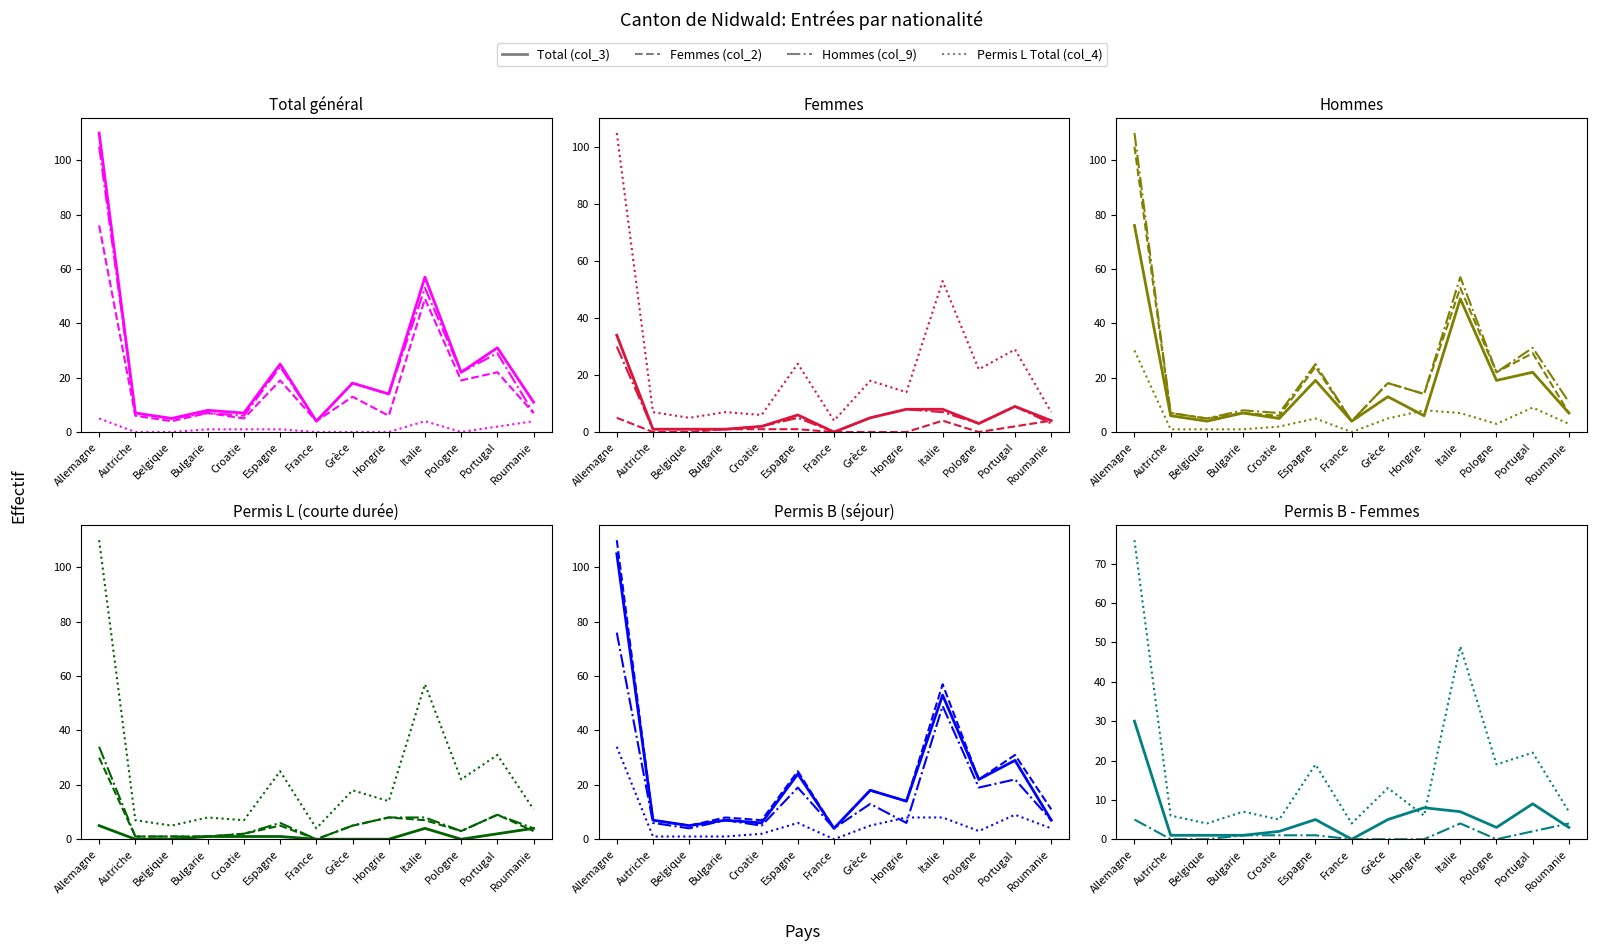

What is the value of the Hommes (col_9) point at the 1st from the left?

76